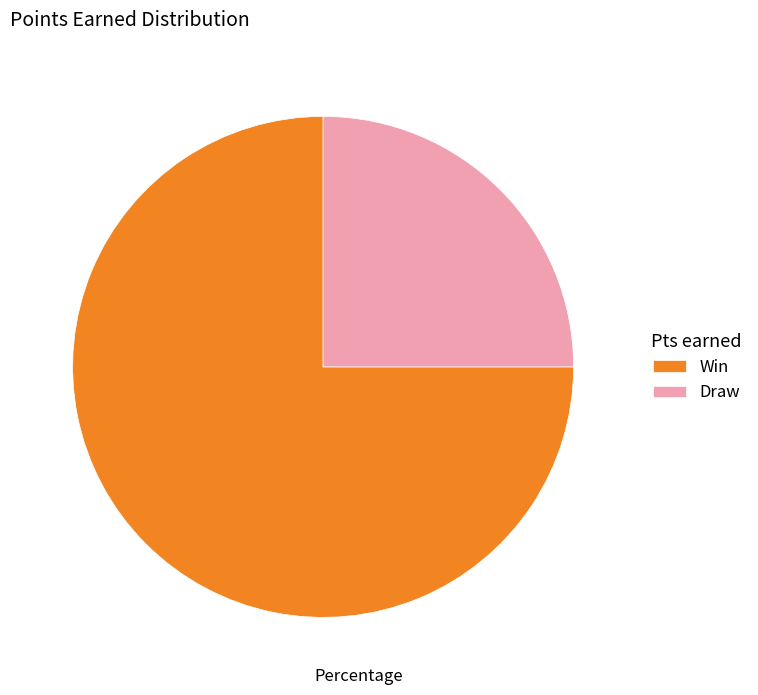

Which slice is the smallest?

Draw